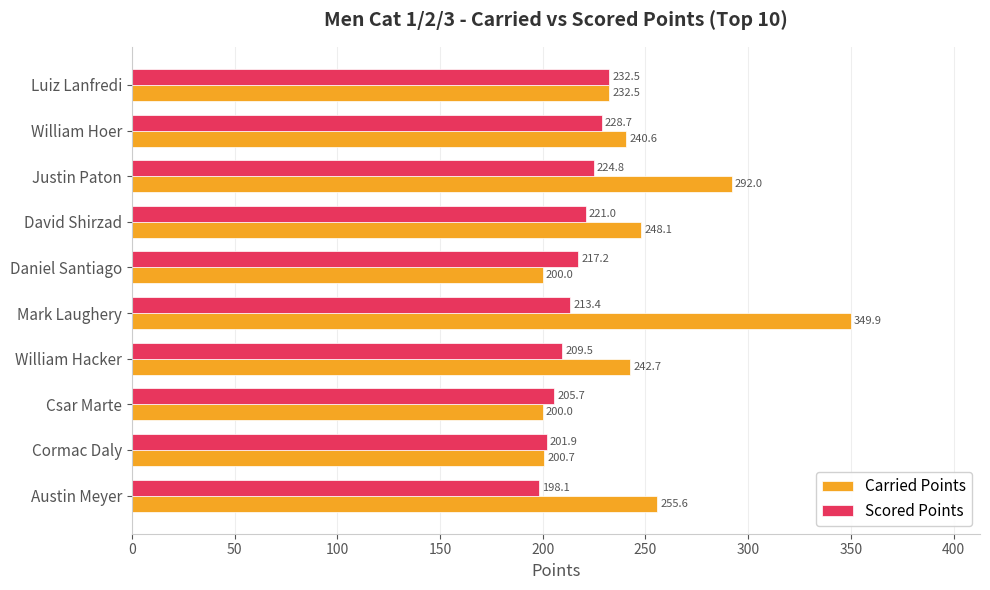

Which series has the largest total across all categories?

Carried Points